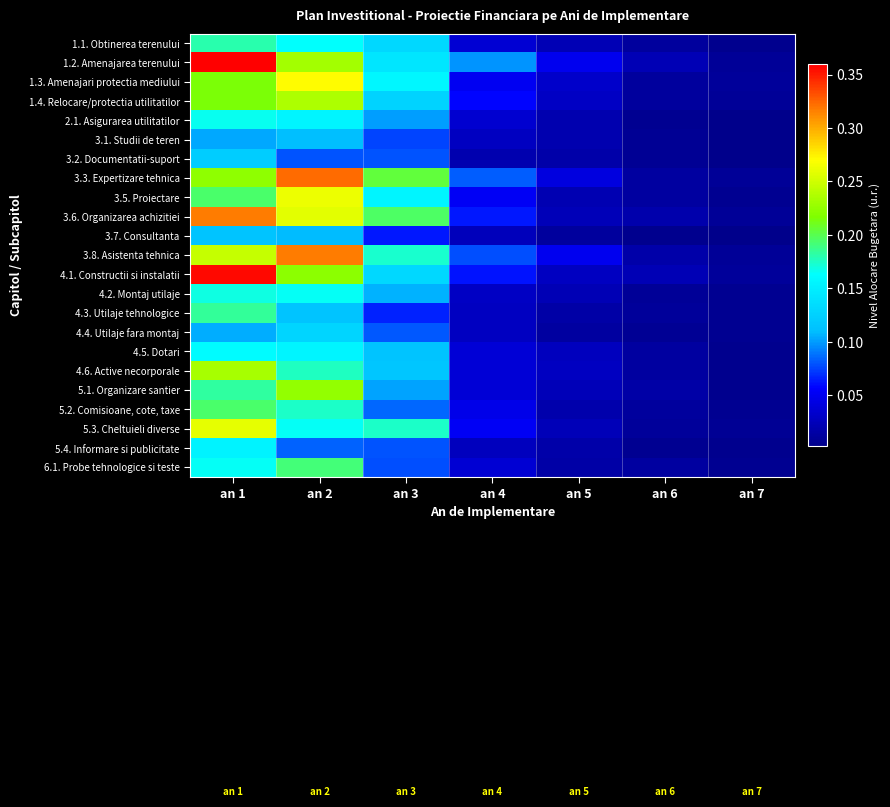

At how many categories does at least one series exceed 0?

7